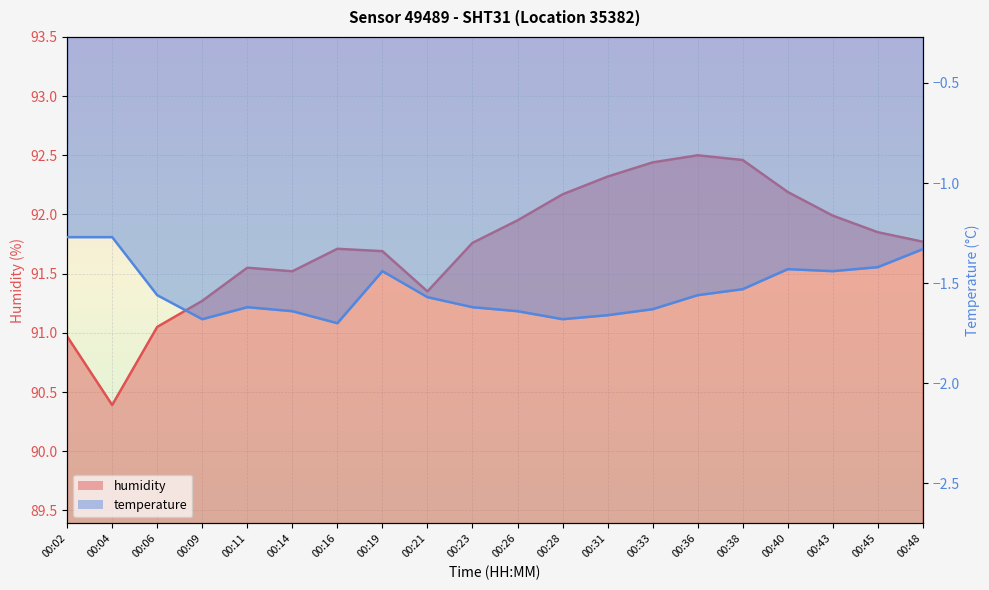

Which category has the highest value across all series?

00:36